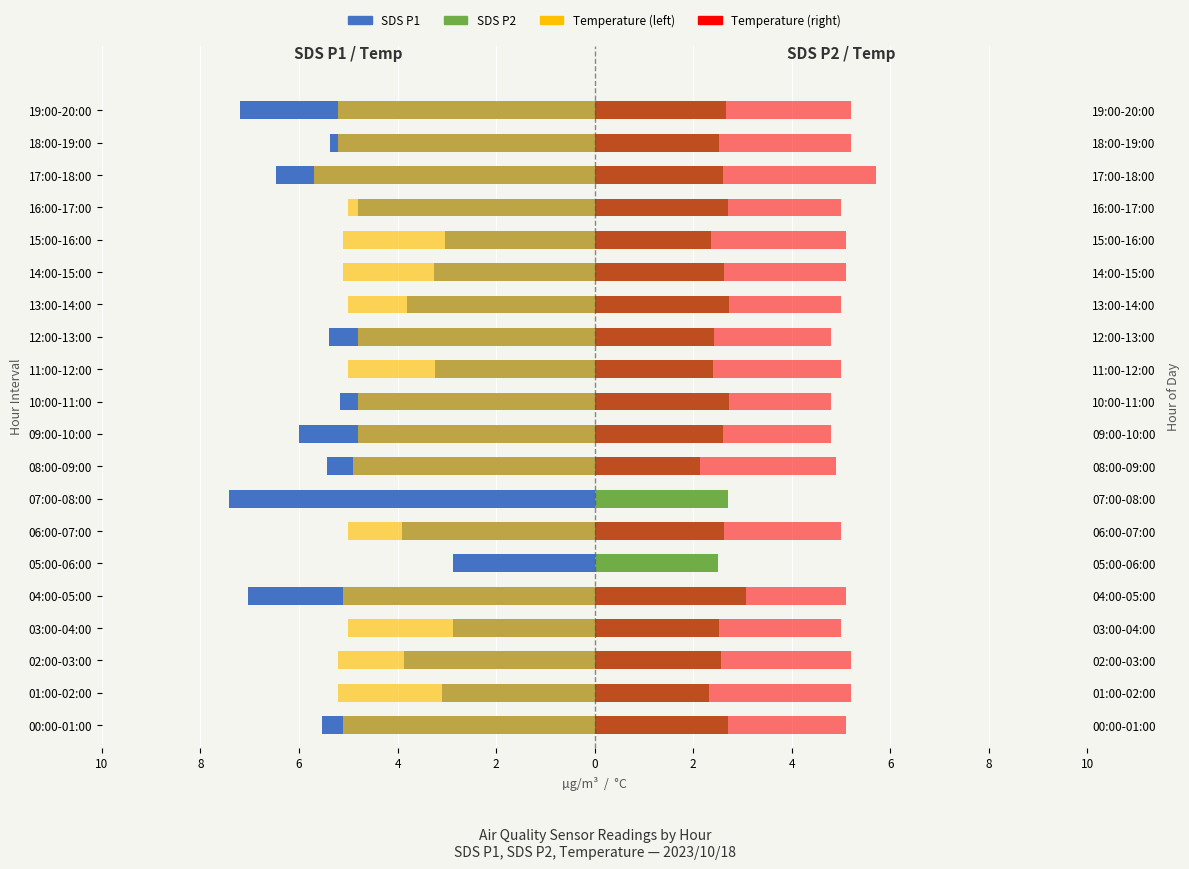

True or false: SDS P1 (Left) has a value of -1.3 at 03:00-04:00.

False